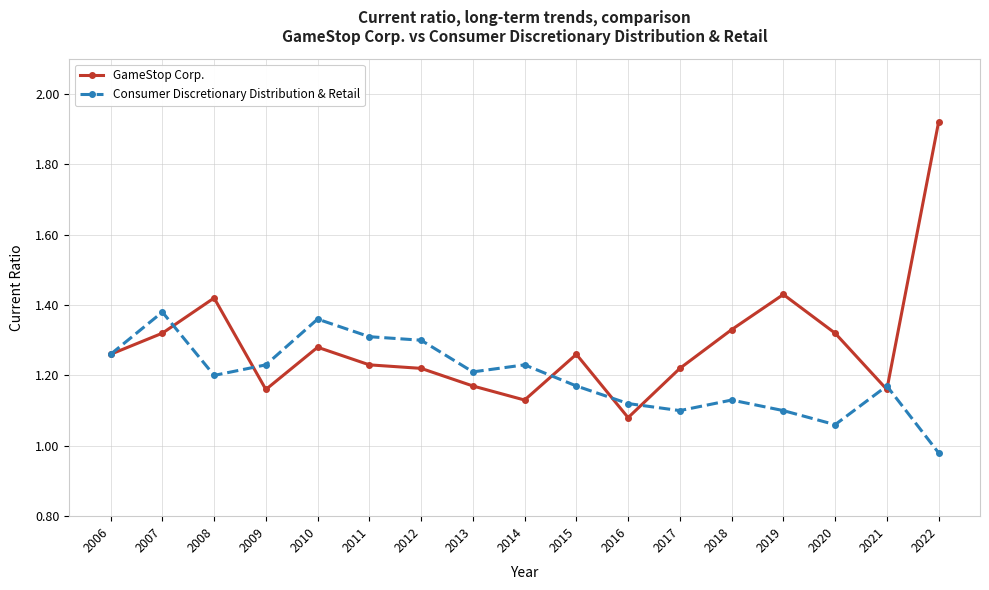

Count the number of data series in this chart.

2